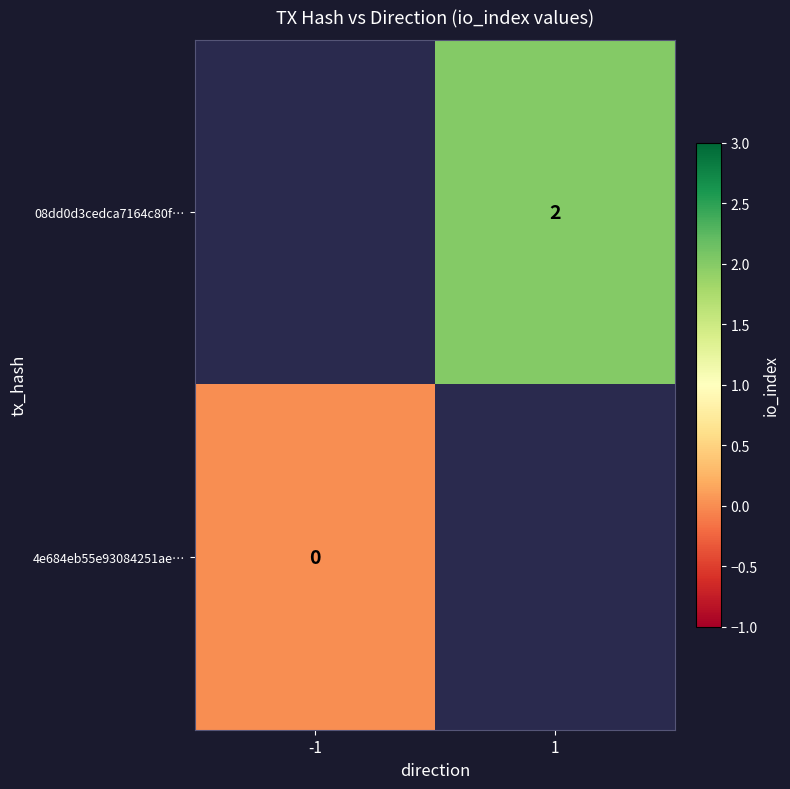

Is the value of 4e684eb55e93084251ae… at -1 greater than the value of 08dd0d3cedca7164c80f… at 1?

No